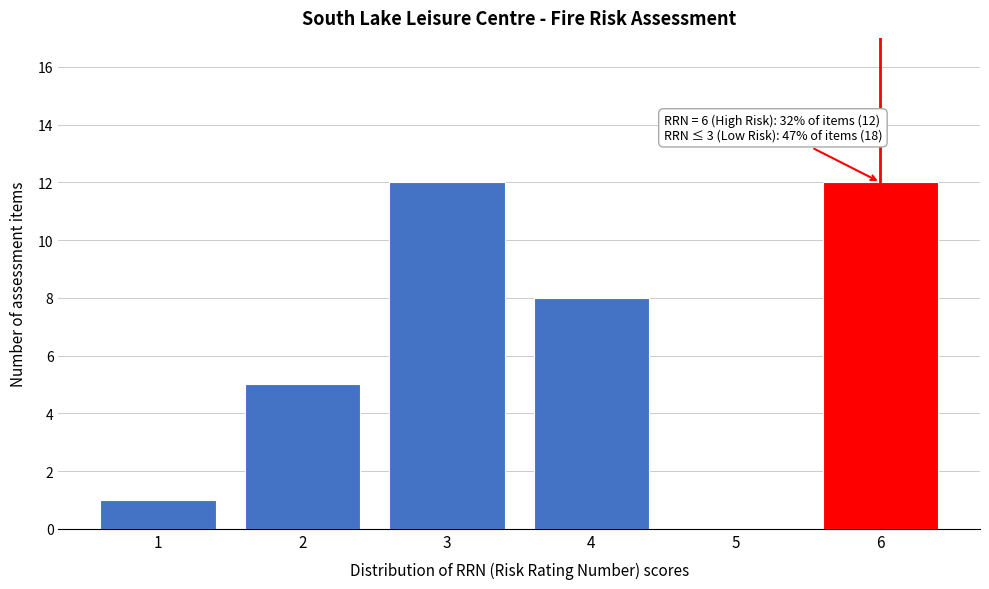

Reading left to right, what are all the values shown in this chart?

1=1	2=5	3=12	4=8	5=0	6=12